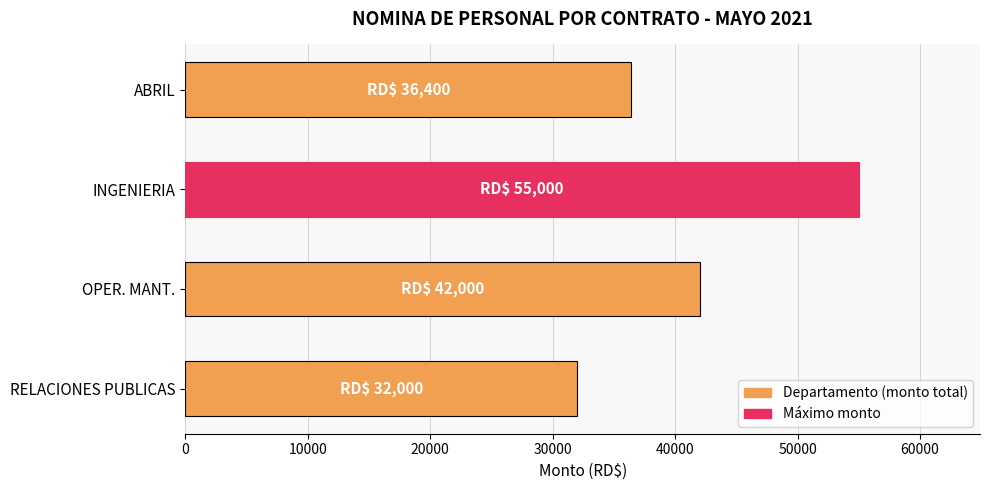

Reading bottom to top, what are all the values shown in this chart?

32000	42000	55000	36400